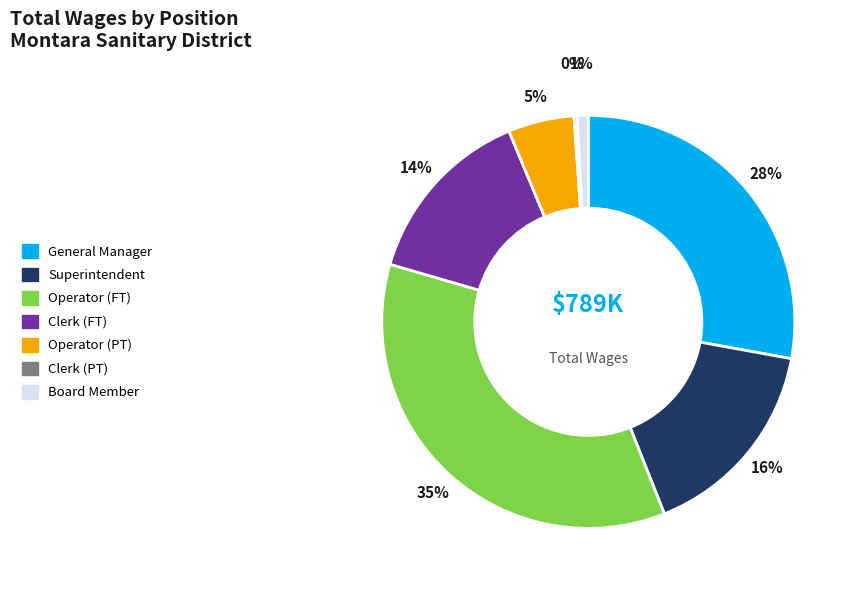

To the nearest percent, what portion does Operator (PT) represent?

5%